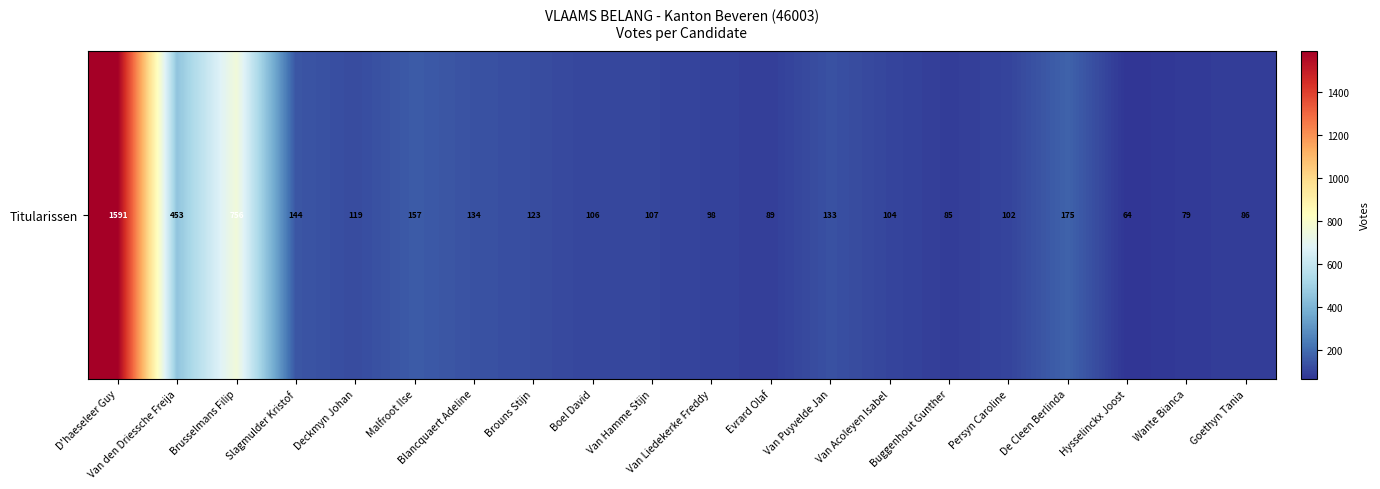

Reading left to right, extract all data points from this chart.

D'haeseleer Guy=1591	Van den Driessche Freija=453	Brusselmans Filip=756	Slagmulder Kristof=144	Deckmyn Johan=119	Malfroot Ilse=157	Blancquaert Adeline=134	Brouns Stijn=123	Boel David=106	Van Hamme Stijn=107	Van Liedekerke Freddy=98	Evrard Olaf=89	Van Puyvelde Jan=133	Van Acoleyen Isabel=104	Buggenhout Gunther=85	Persyn Caroline=102	De Cleen Berlinda=175	Hysselinckx Joost=64	Wante Bianca=79	Goethyn Tania=86